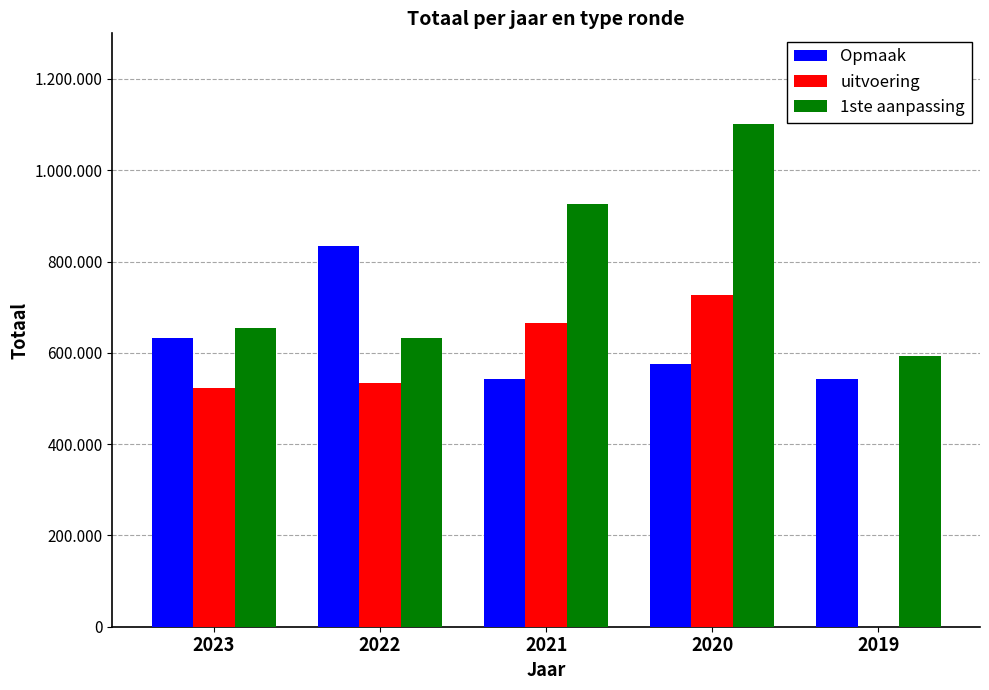

What is the value of the 1ste aanpassing bar at the 2nd from the left?

633119